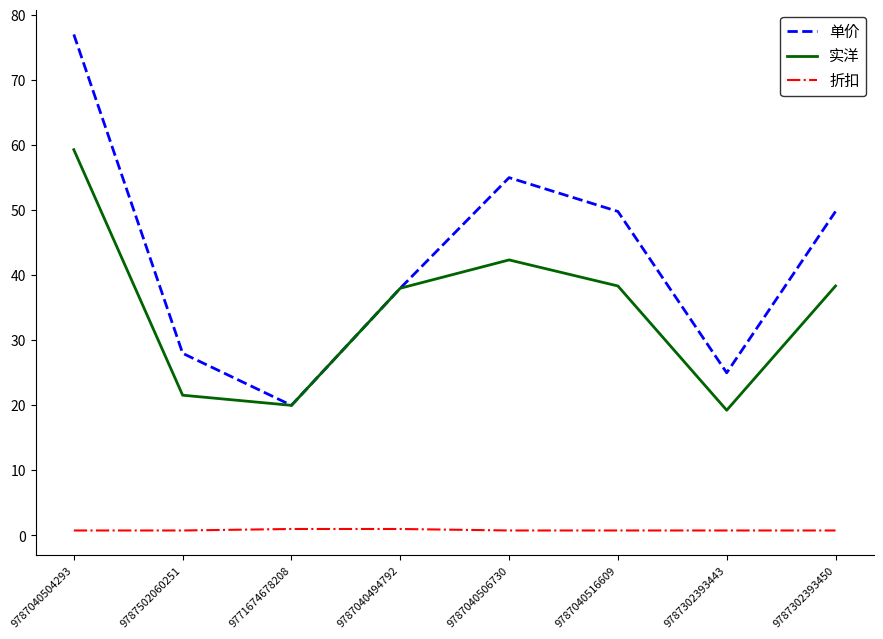

Which series has the largest range (max minus min)?

单价